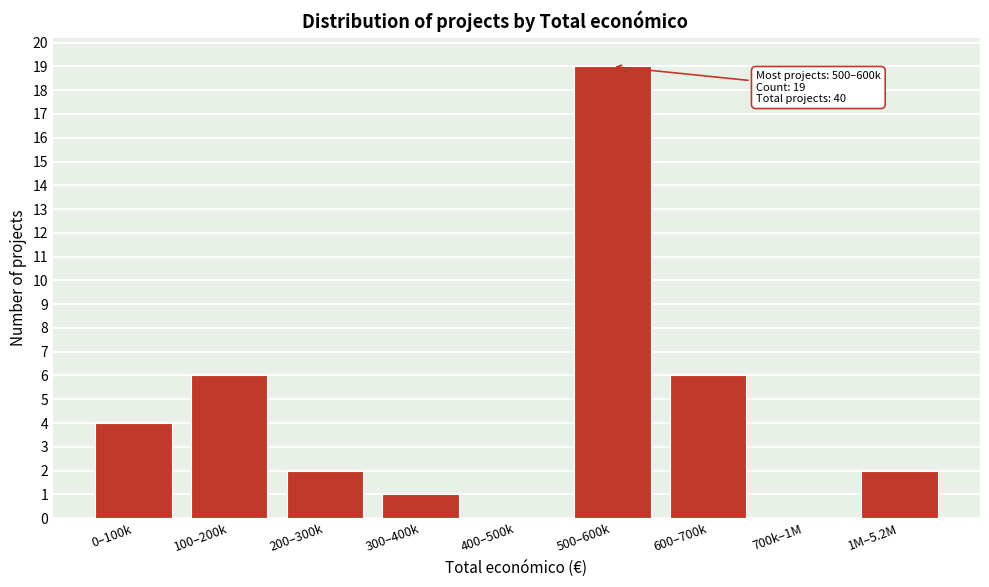

Reading left to right, transcribe all the data shown in this chart.

0–100k=4	100–200k=6	200–300k=2	300–400k=1	400–500k=0	500–600k=19	600–700k=6	700k–1M=0	1M–5.2M=2